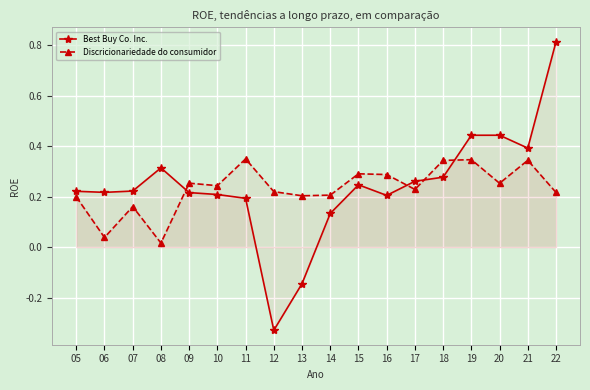

What is the value of the Discricionariedade do consumidor point at the 12th from the left?

0.3